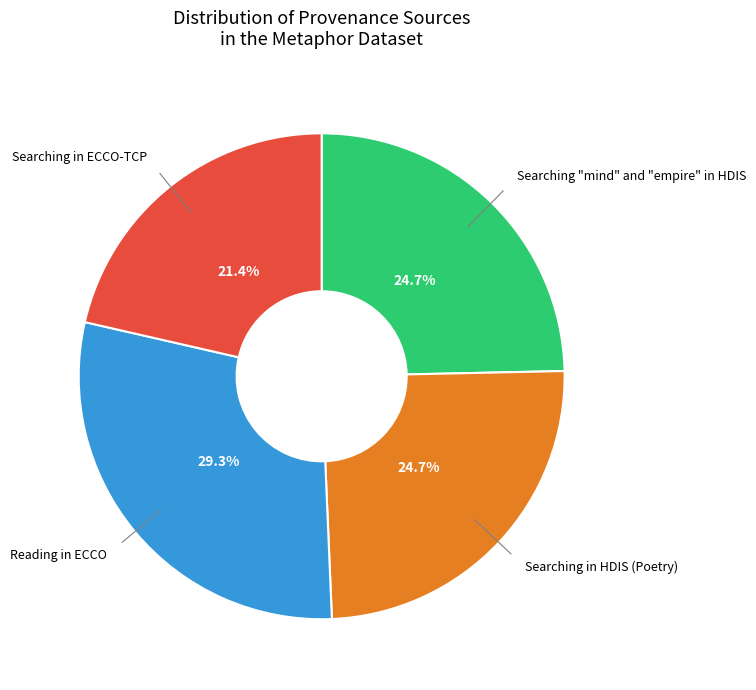

Is there a majority slice in this chart?

No